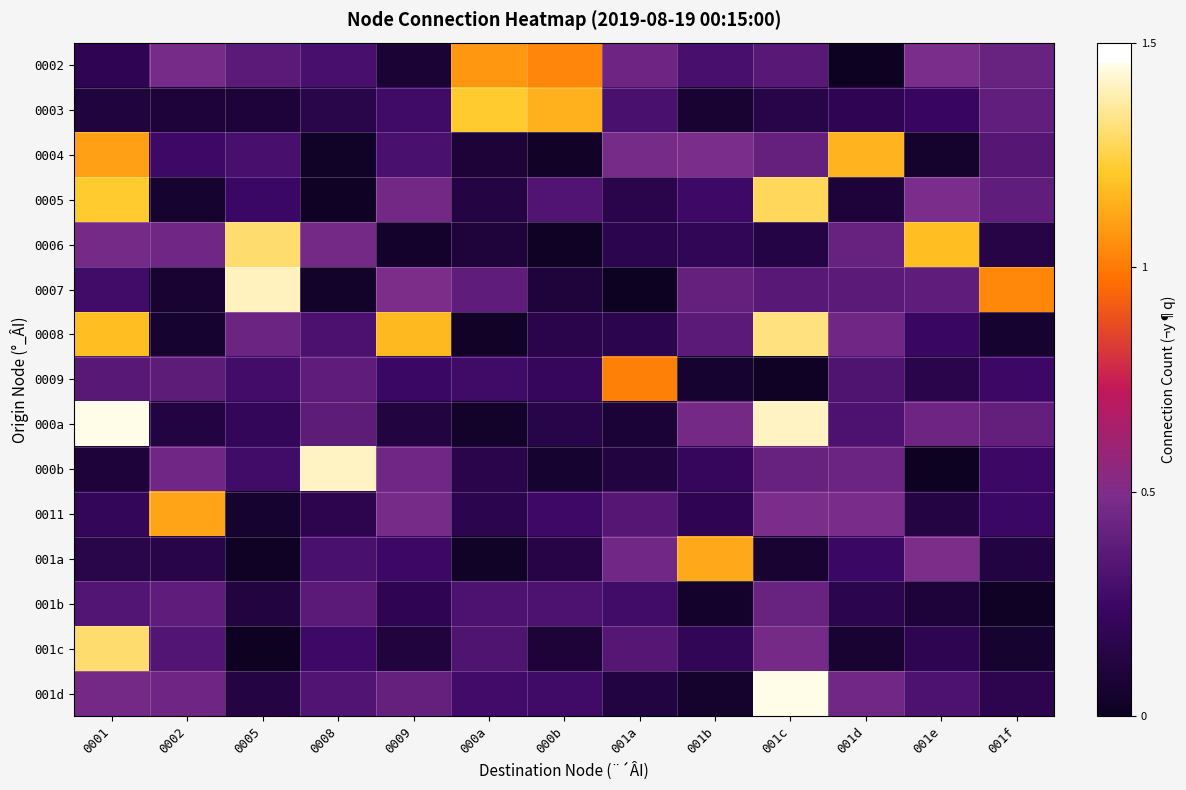

Rank the series by their maximum value, from highest to lowest.

000a, 001d, 000b, 0007, 0008, 0006, 001c, 0005, 0003, 0004, 001a, 0011, 0002, 0009, 001b